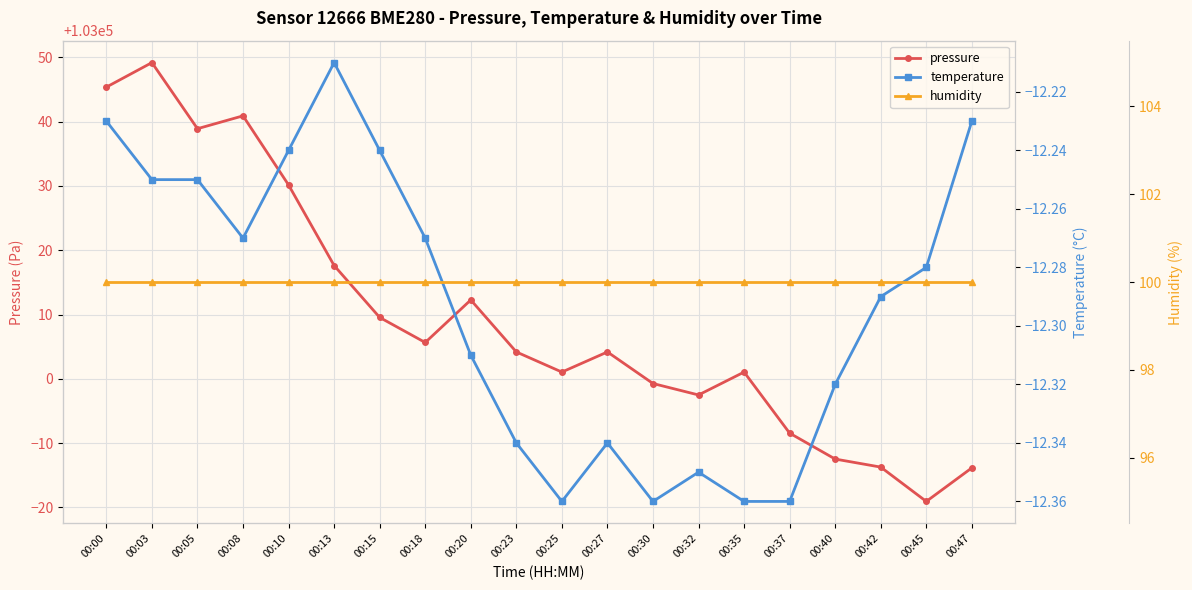

Between 00:30 and 00:32, which series saw the biggest shift?

pressure